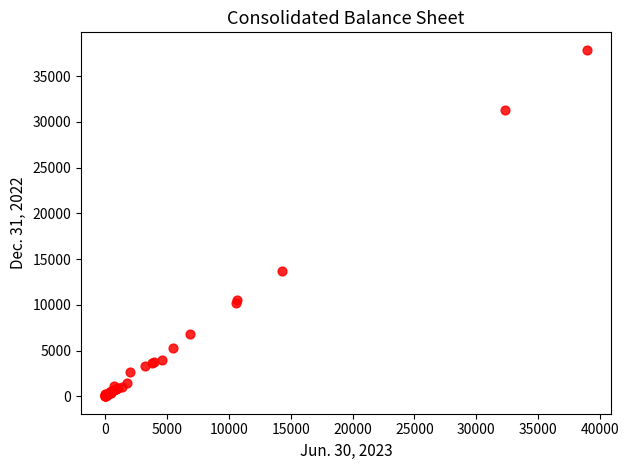

What Y value in the scatter plot is closest to 18951?

13685